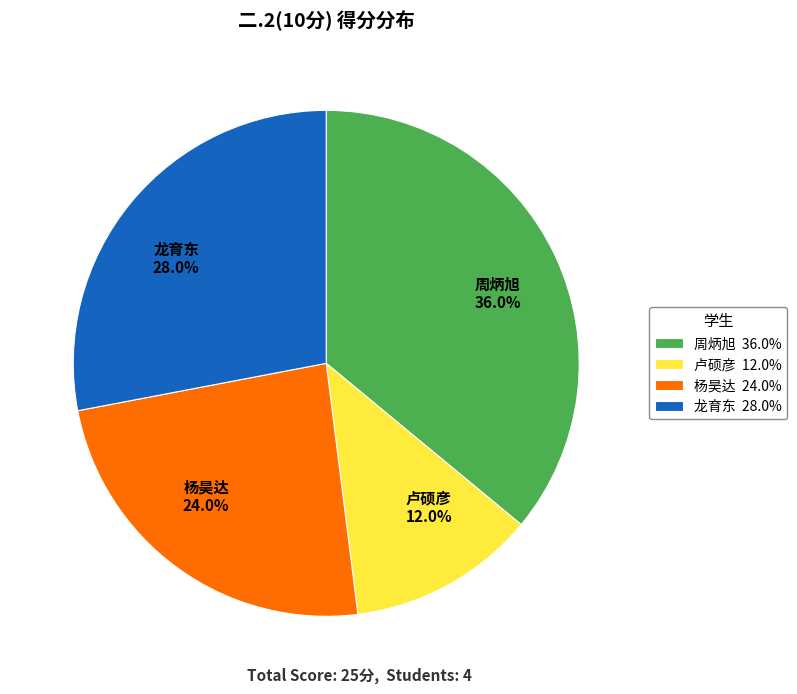

To the nearest percent, what is the difference between the largest and smallest slice percentages?

24%